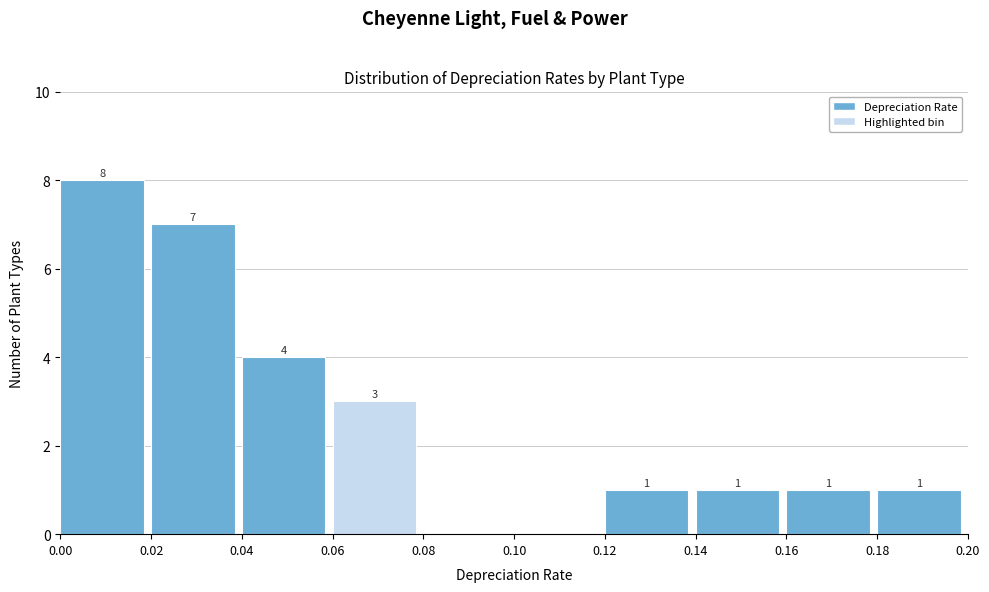

Over which range of the x-axis is the bar tallest?

0.00 to 0.02